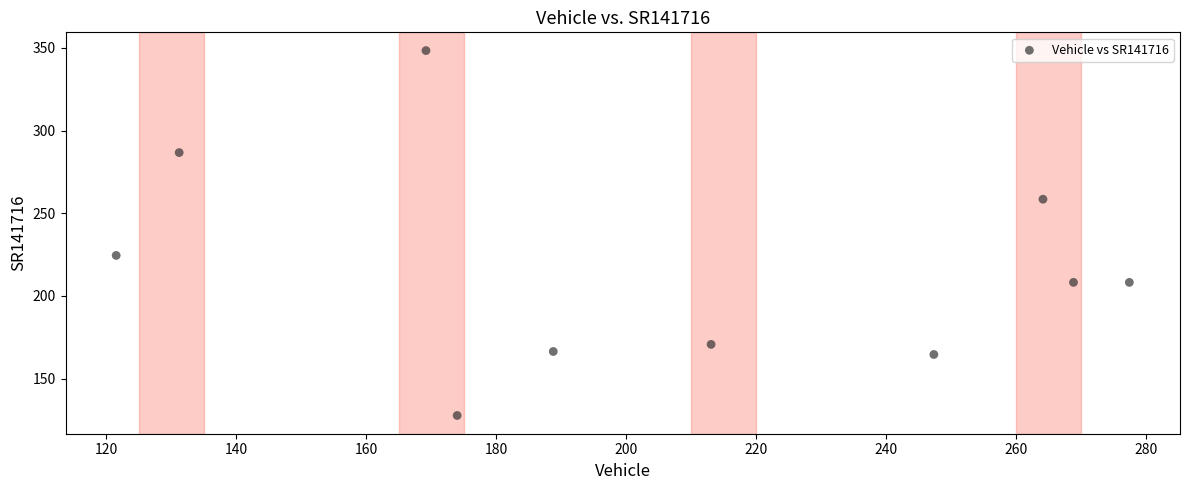

What Y value in the scatter plot is closest to 238?

224.5